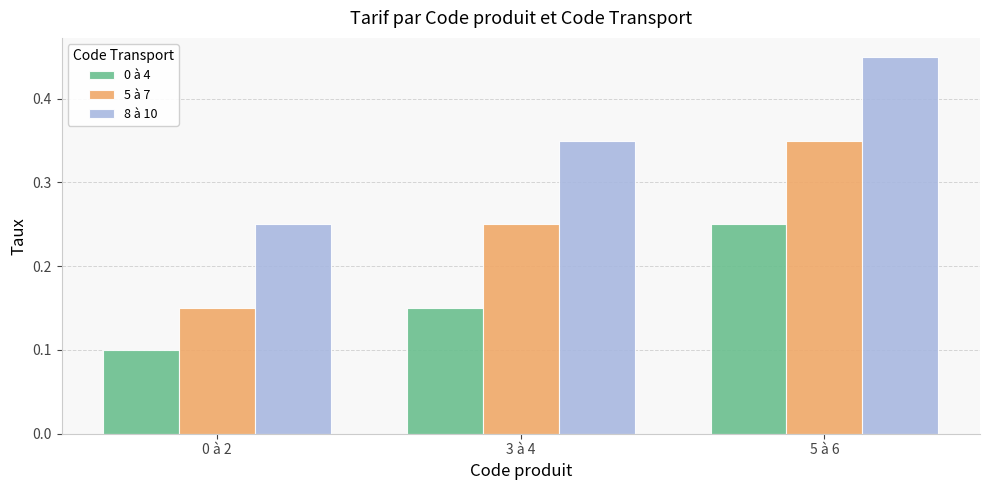

Where is 0 à 4 nearest to the value 0?

0 à 2